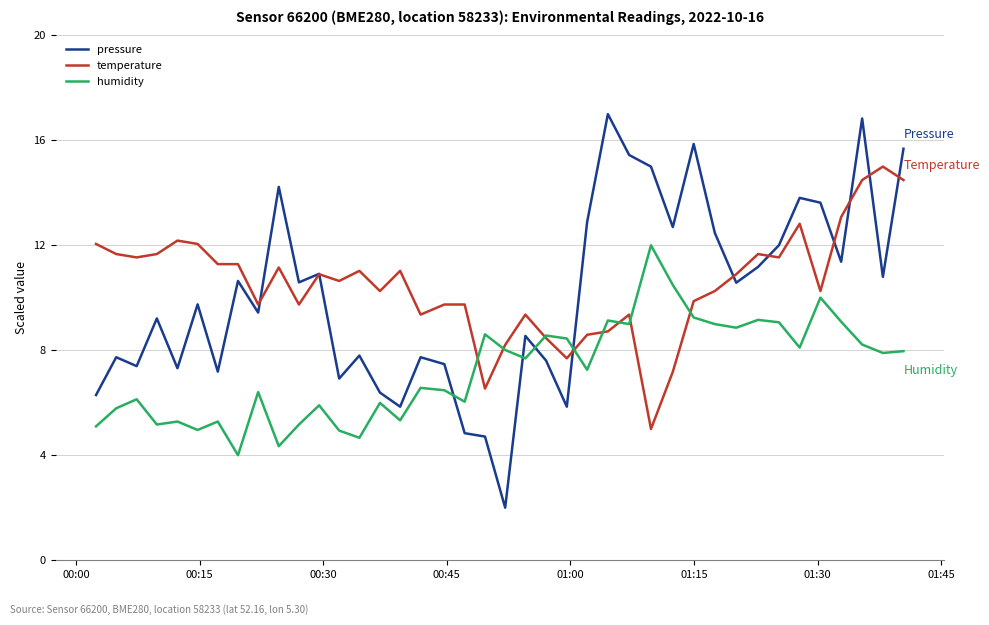

True or false: humidity has more than 0 interior local peaks.

True